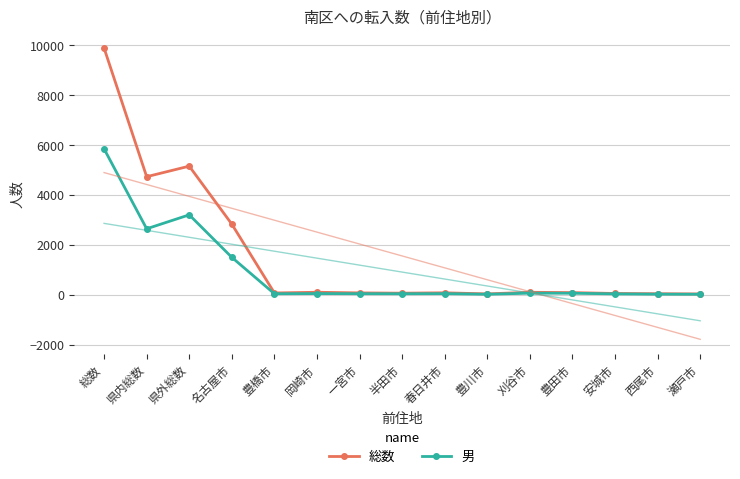

What is the sum of all 男 values?

13623